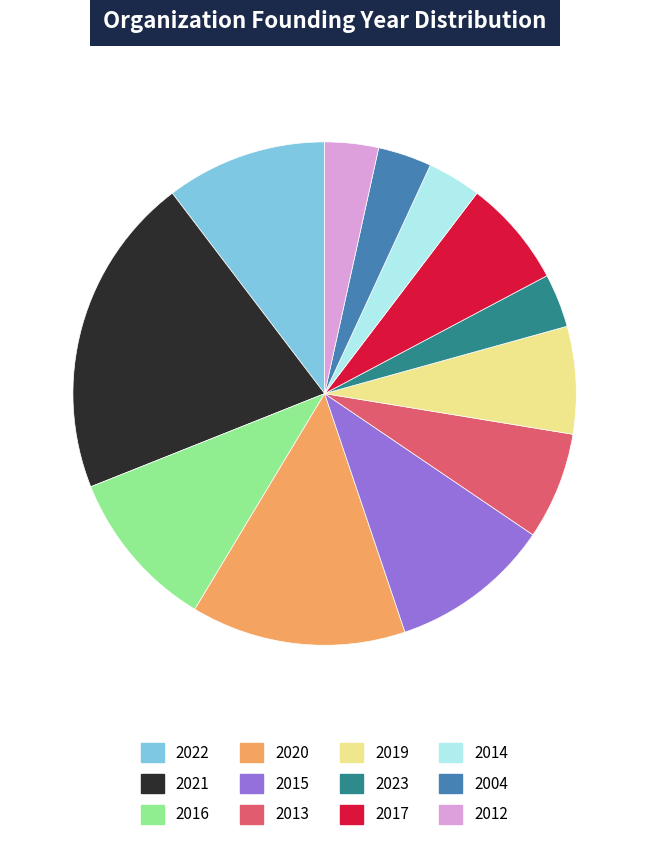

Which slice is the largest?

2021